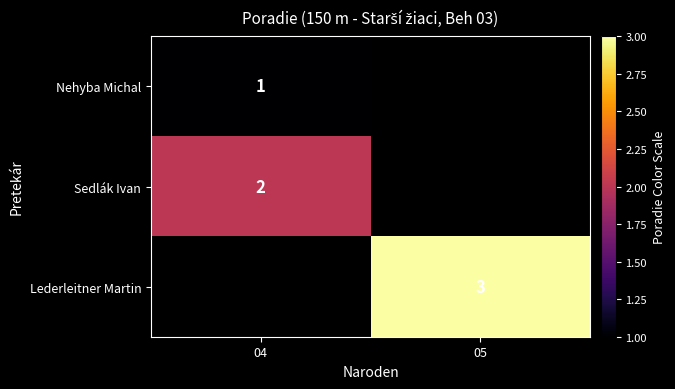

What is the difference between the highest and lowest values at 05?

3